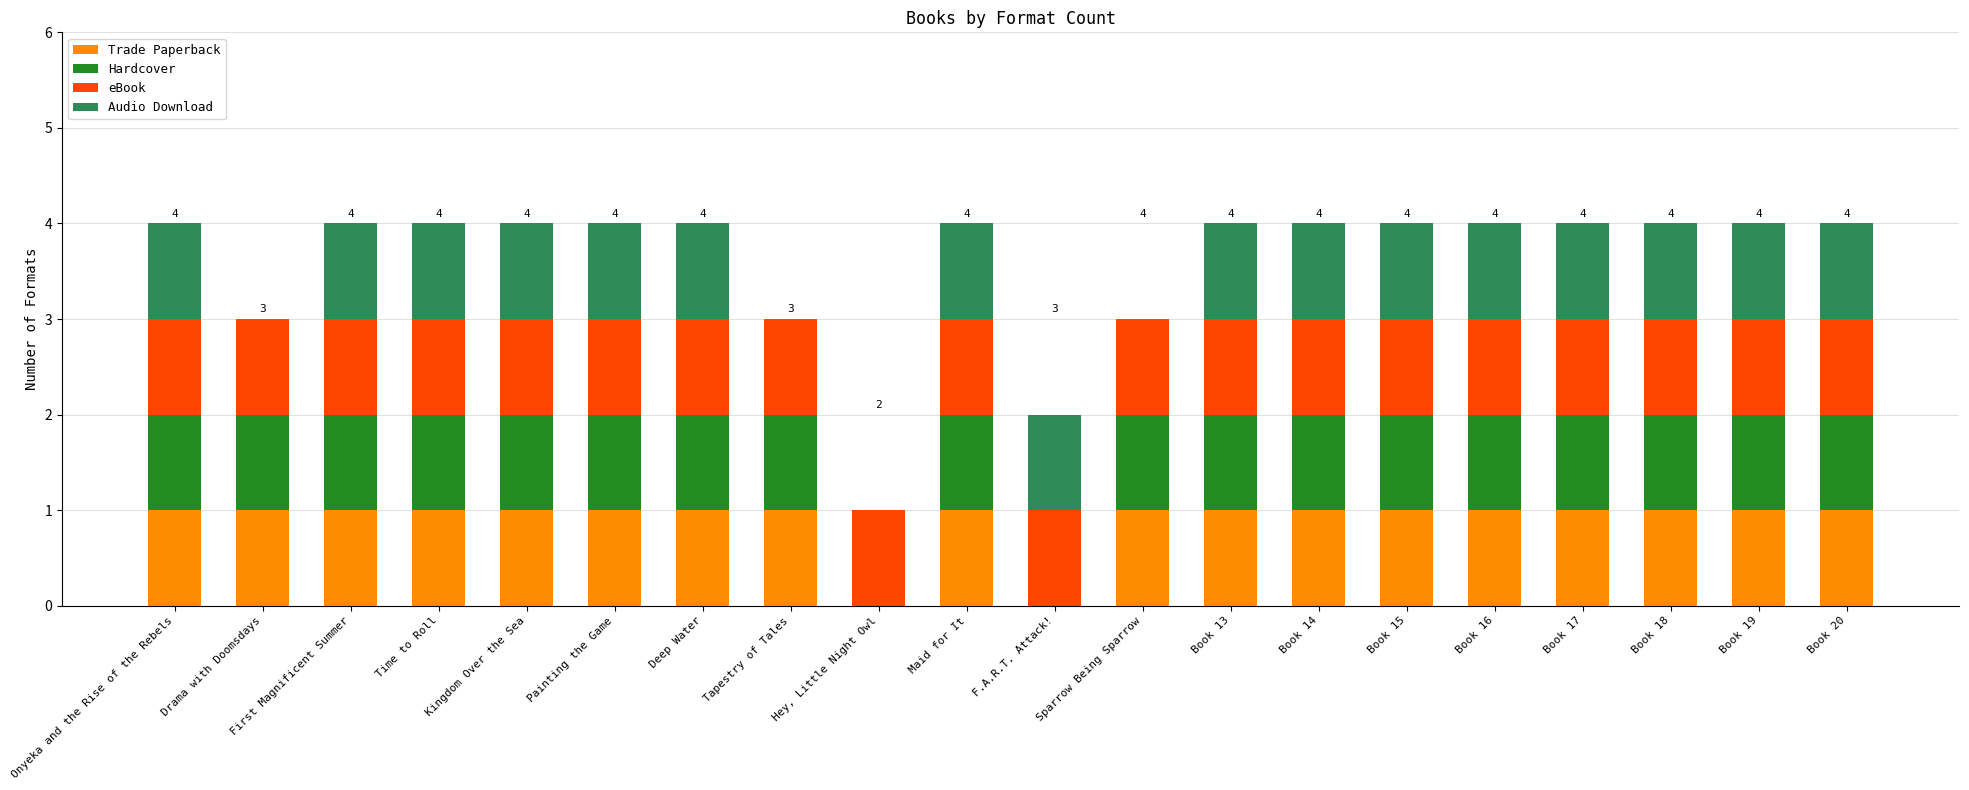

What is the total value across all series at Book 18?

4